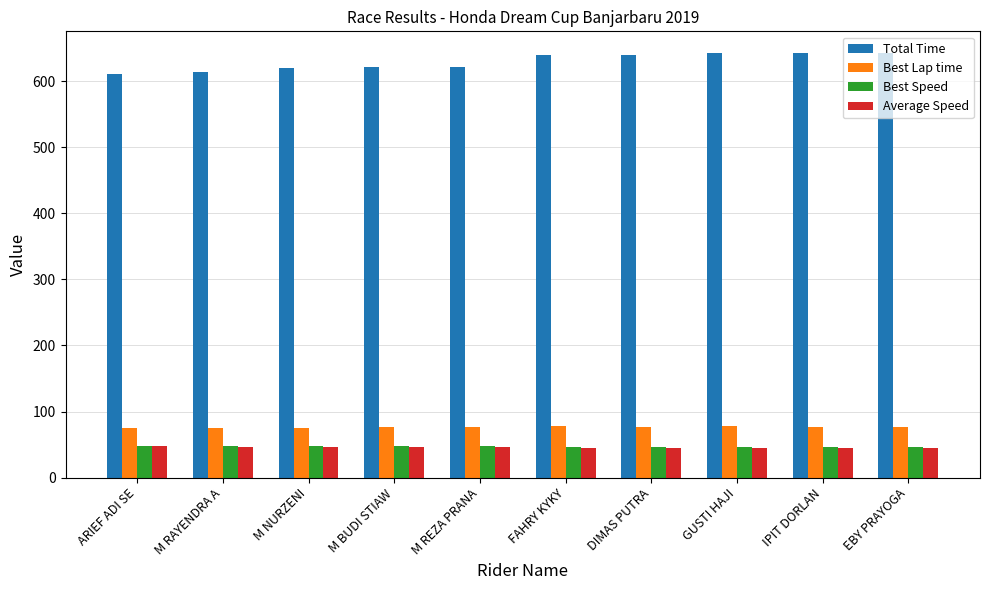

Count the number of categories in the chart.

10